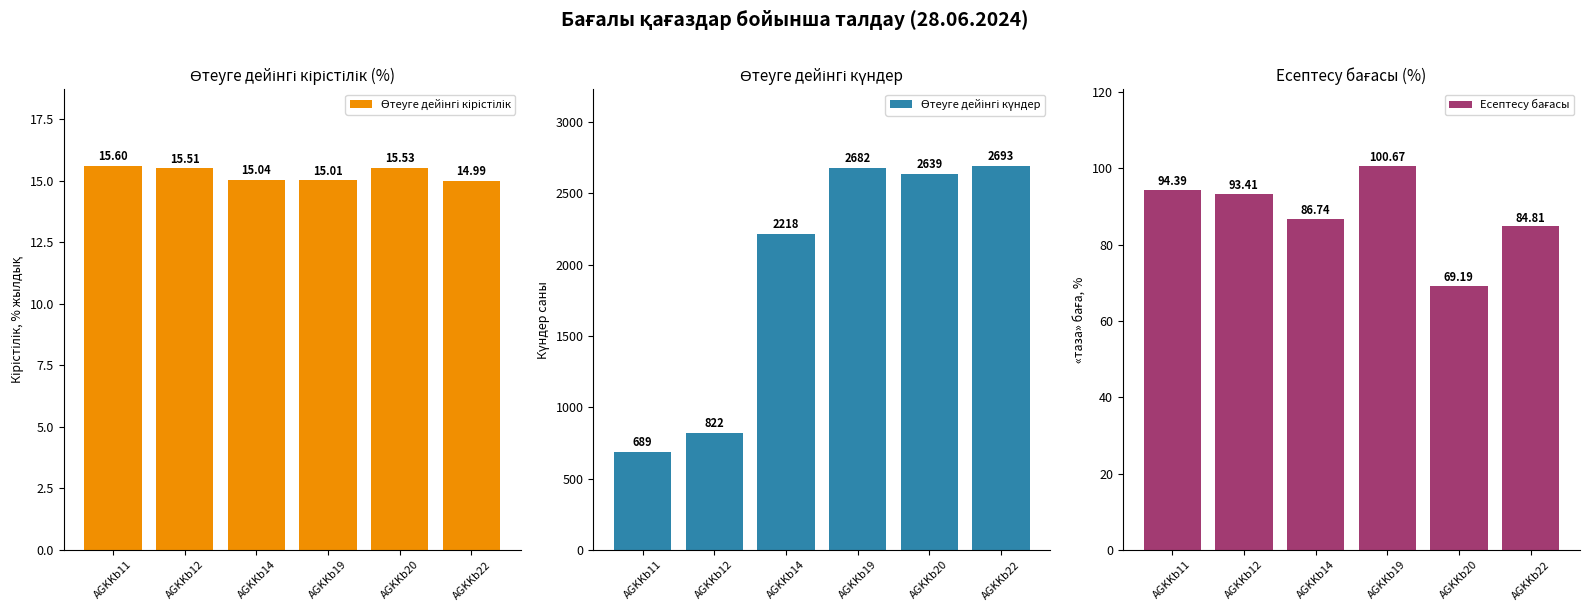

How many bars are there in total?

18